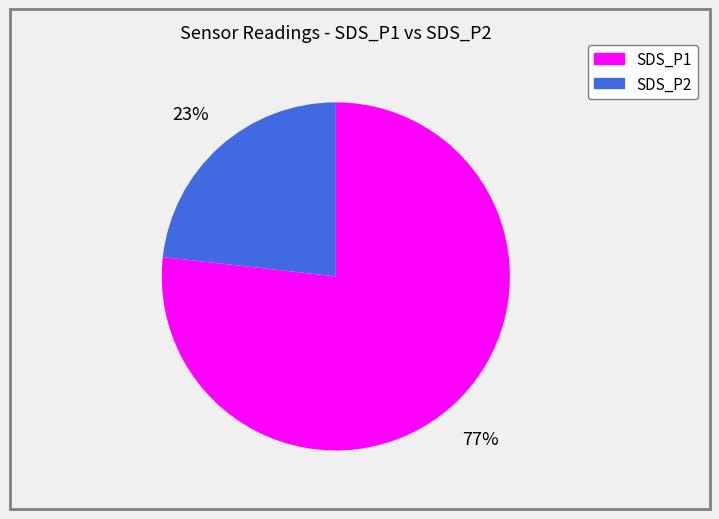

Rank the categories by value from lowest to highest.

SDS_P2, SDS_P1